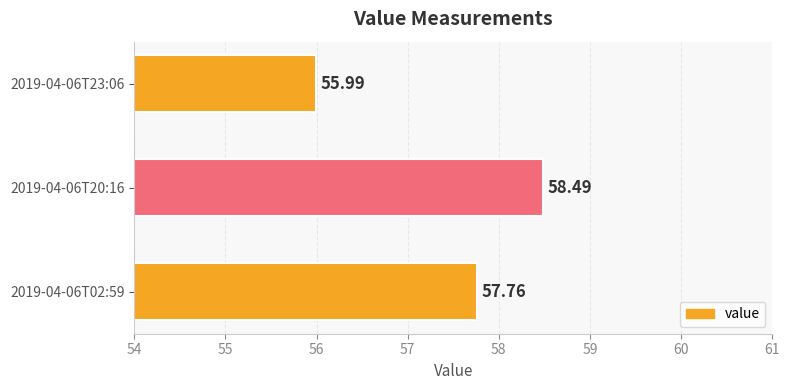

List the labels in order of value, smallest first.

2019-04-06T23:06, 2019-04-06T02:59, 2019-04-06T20:16